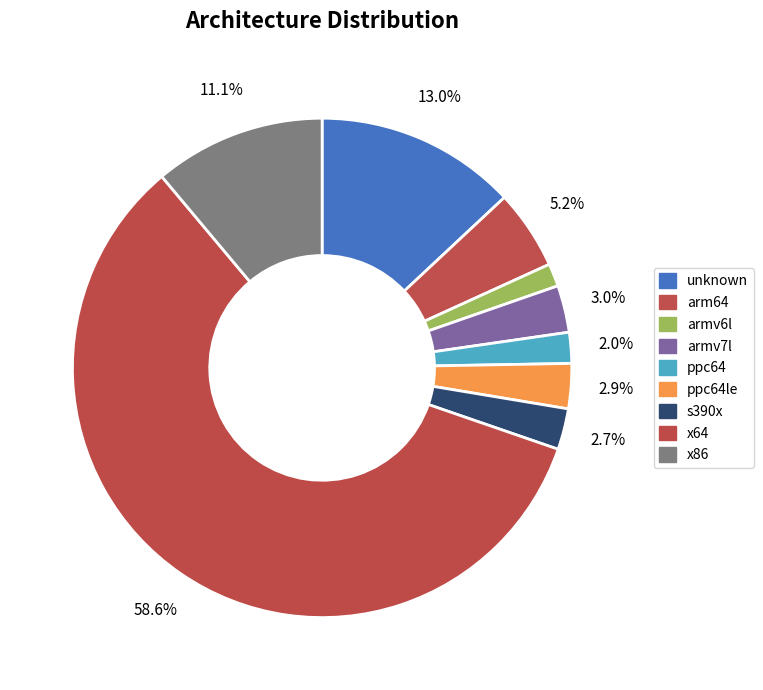

Approximately how many times larger is the value at x86 compared to armv6l?

7.5